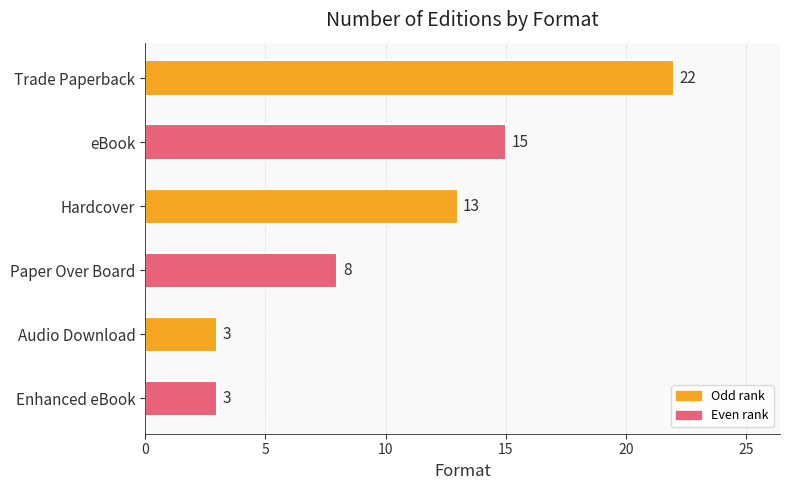

What is the change in value from Enhanced eBook to eBook?

+12